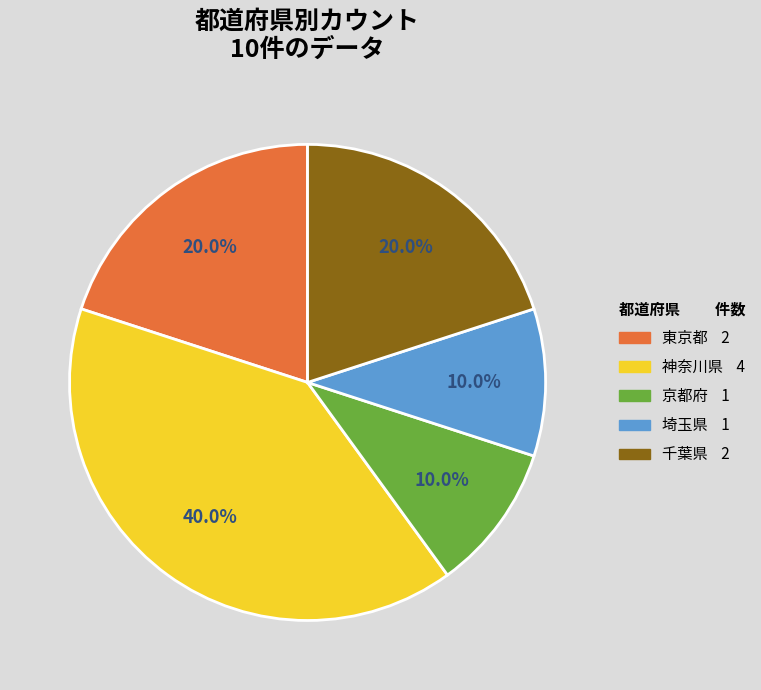

What percentage is the 京都府 slice, to the nearest percent?

10%